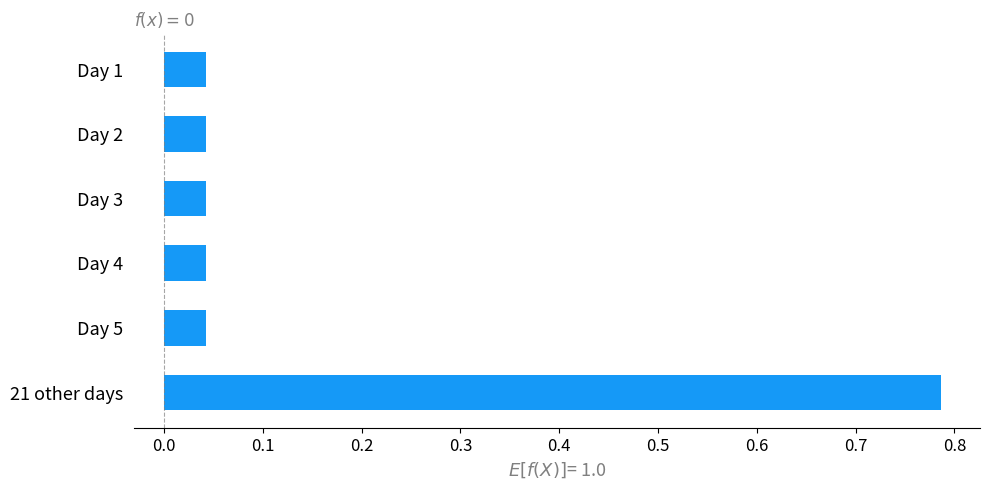

At which category does the chart reach its peak across all series?

21 other days